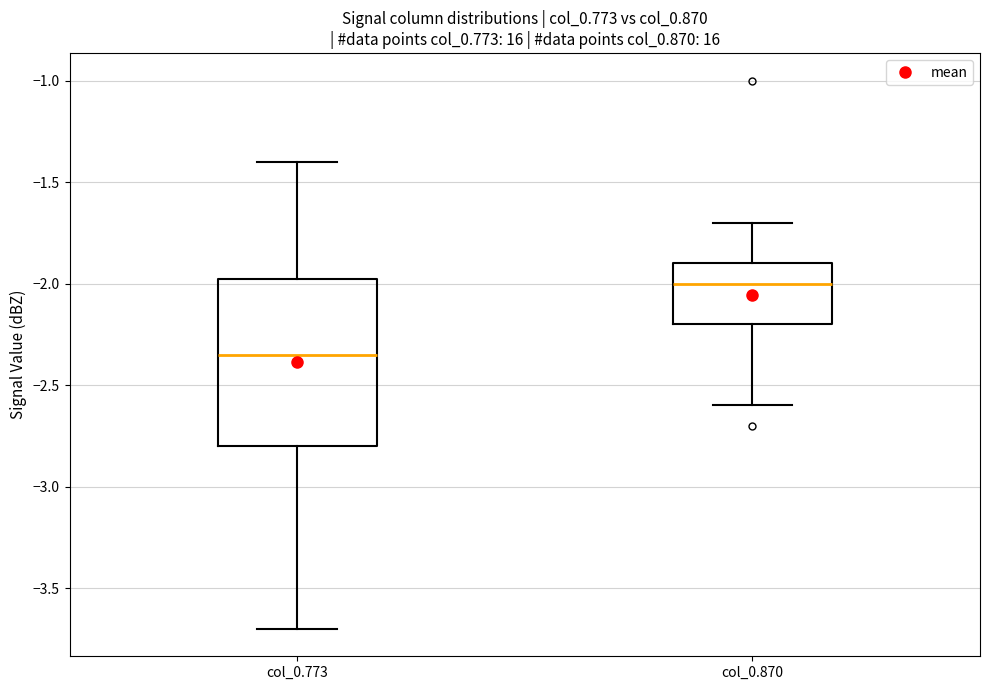

Reading left to right, transcribe this box plot: for each box, give where its median line is, the range the box spans, and where its two whiskers end, as read against the y-axis. The values are not printed on the chart, so give them approximately, as read against the axis.

col_0.773: median -2.35, box -2.80 to -1.95, whiskers -3.70 to -1.40
col_0.870: median -2.00, box -2.20 to -1.90, whiskers -2.60 to -1.70